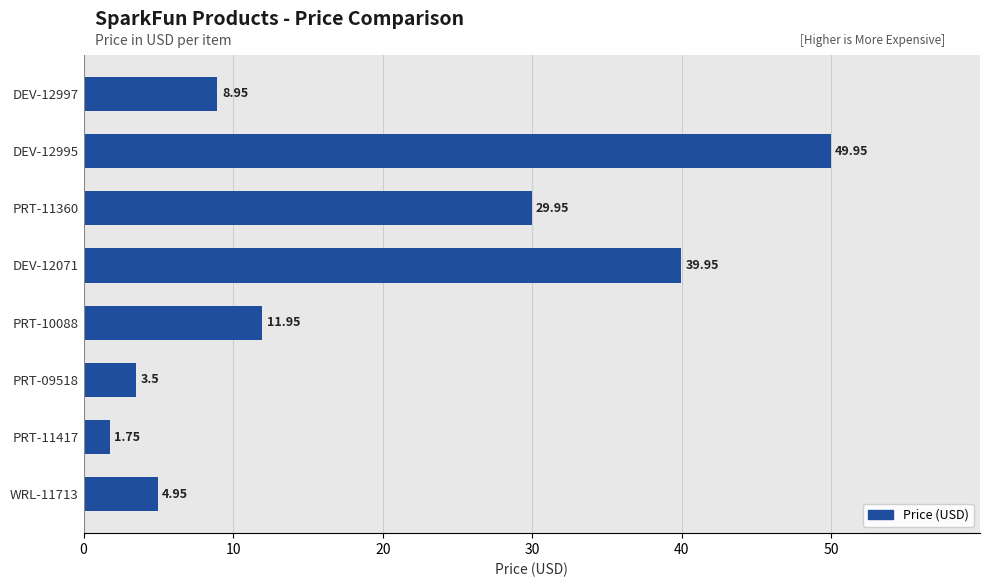

What is the ratio of the value at PRT-10088 to the value at PRT-09518?

3.4